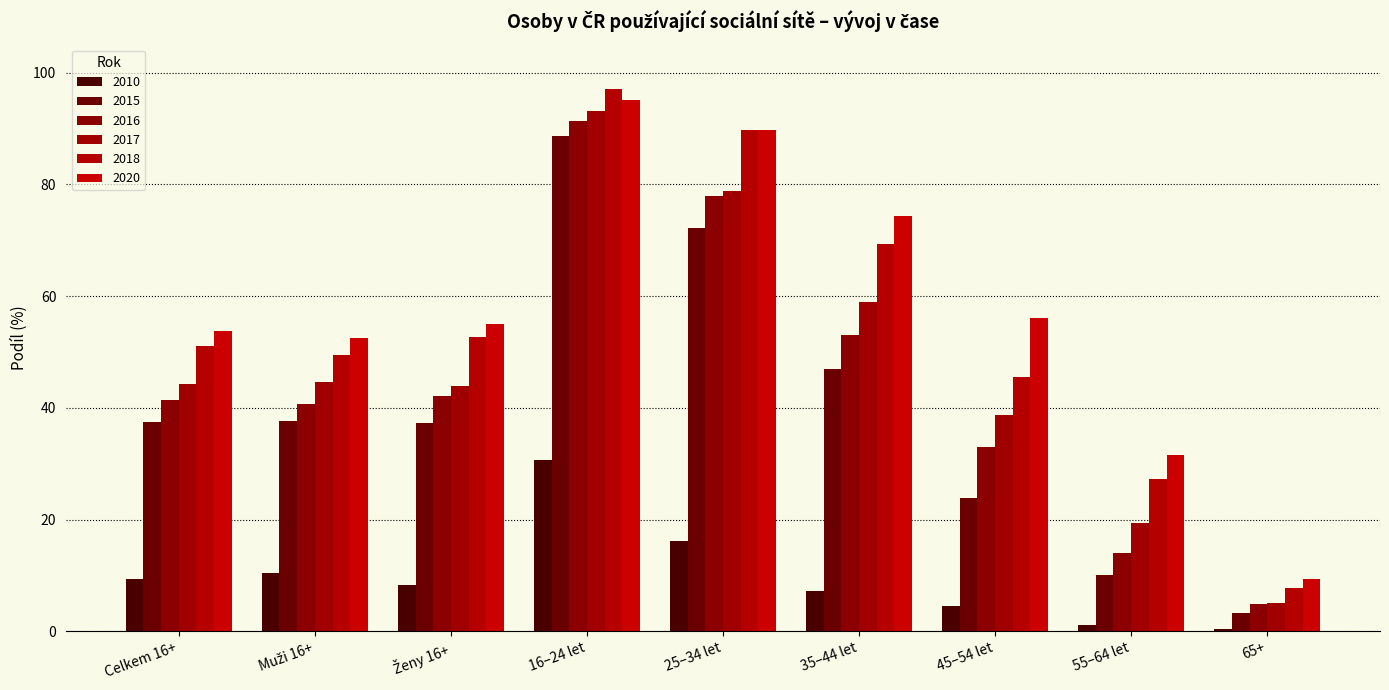

Rank the series at 55–64 let from lowest to highest value.

2010, 2015, 2016, 2017, 2018, 2020